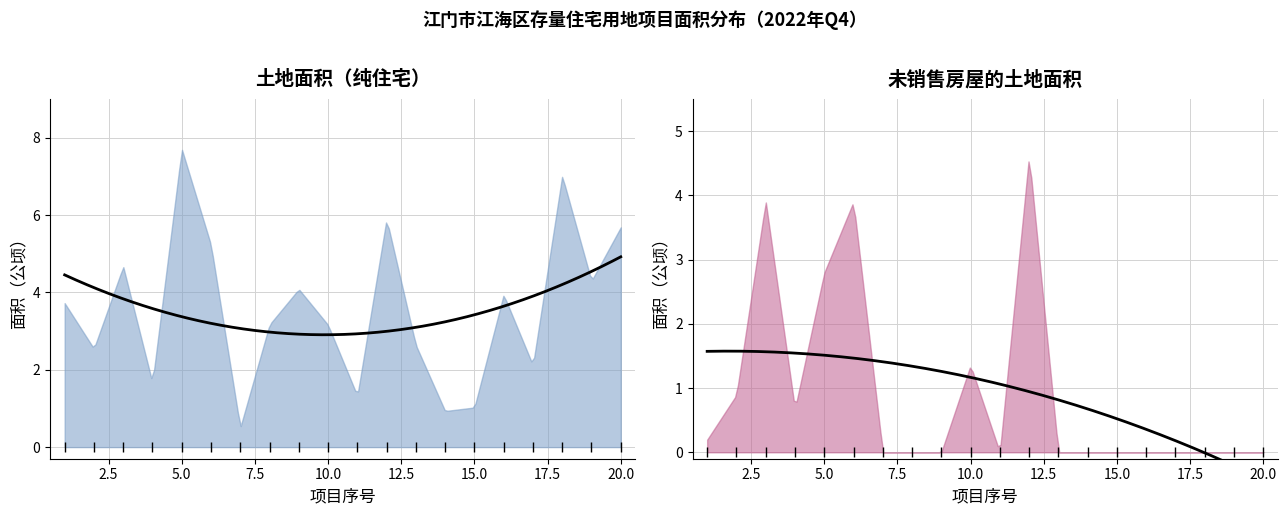

Which series contains the lowest Y value?

未销售房屋的土地面积